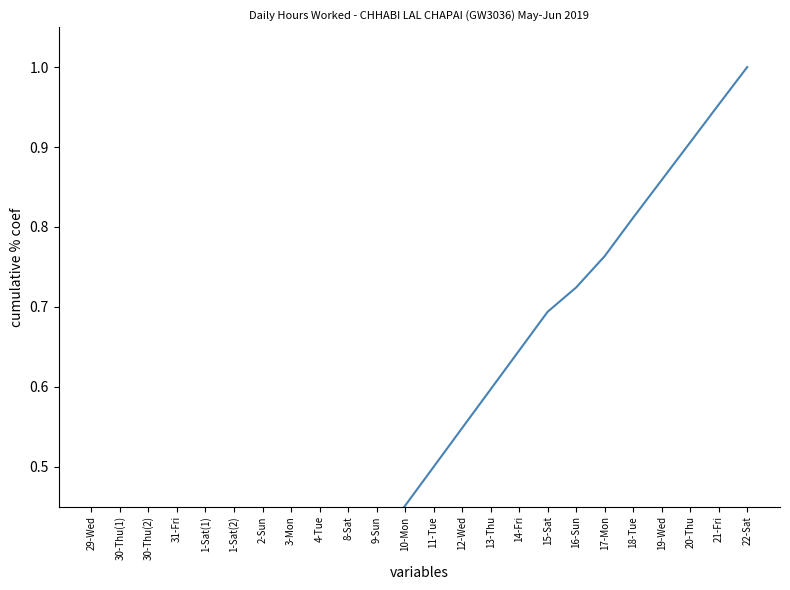

Is it true that the value at 30-Thu(2) is 0.1?

True